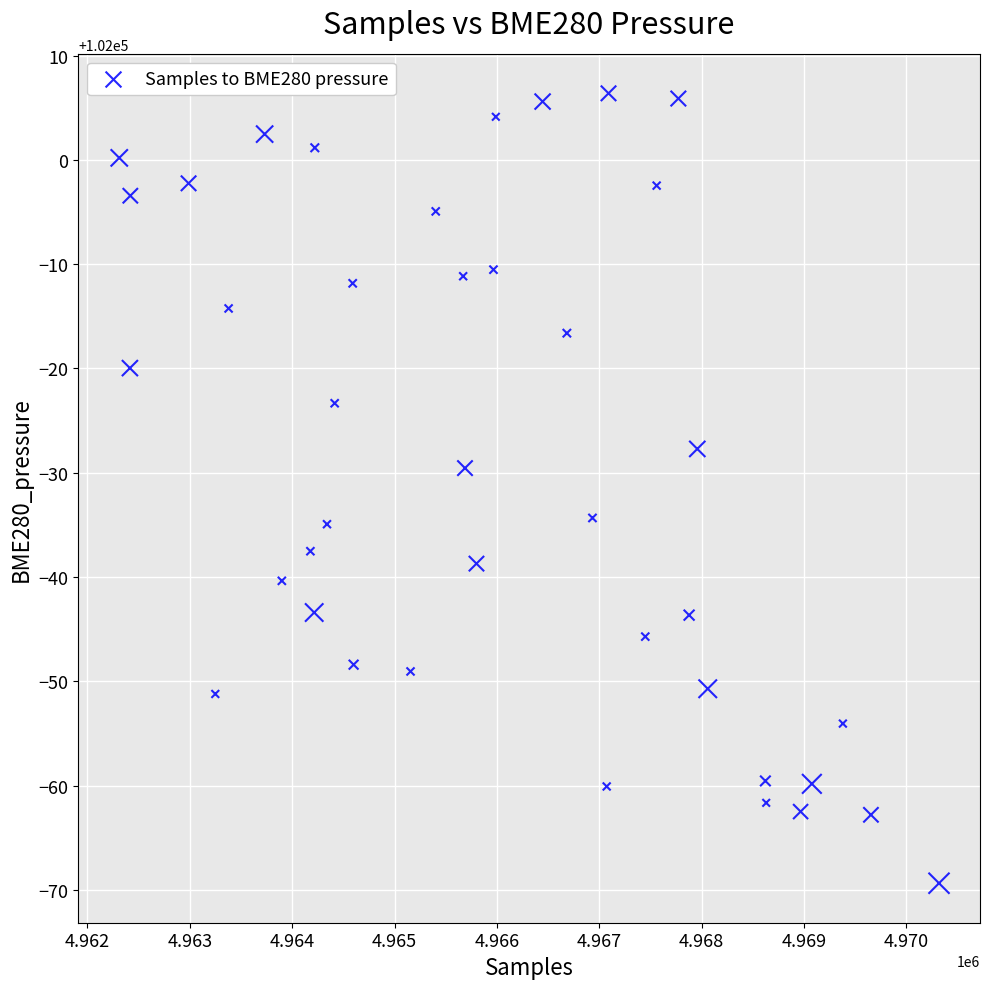

What is the range of X values (max minus min)?

8007.0